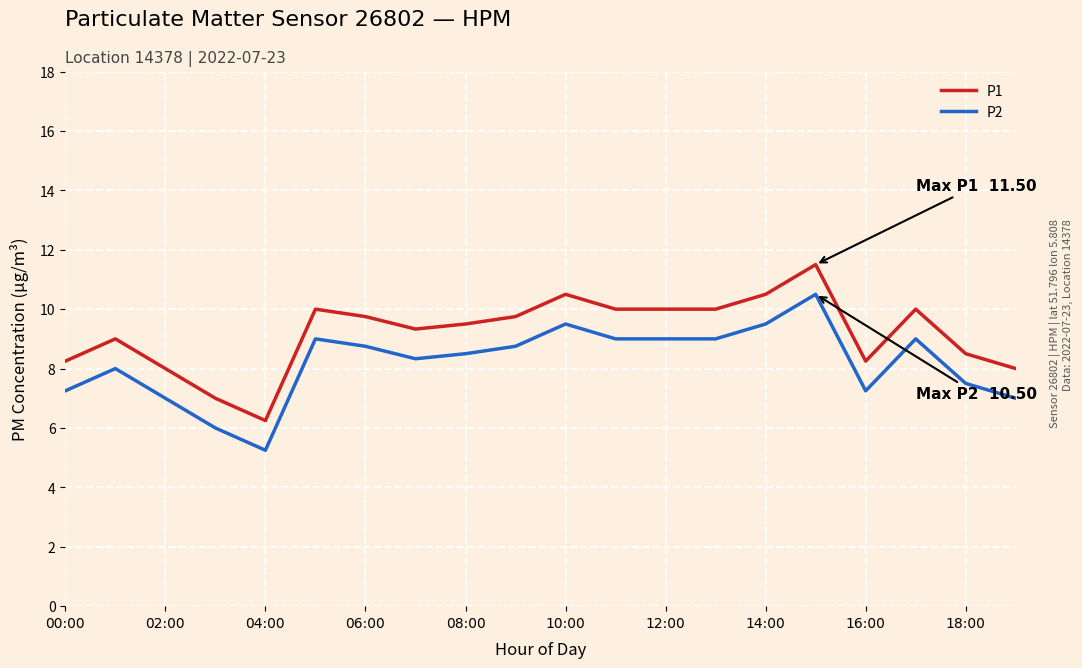

What is the greatest value displayed?

11.5